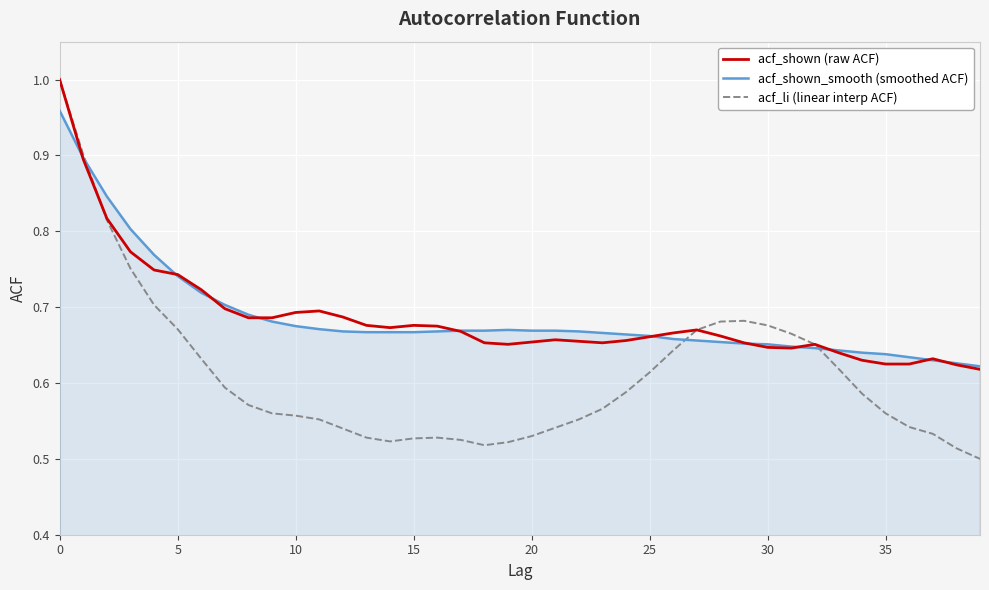

Which series has the widest spread of values?

acf_li (linear interp ACF)